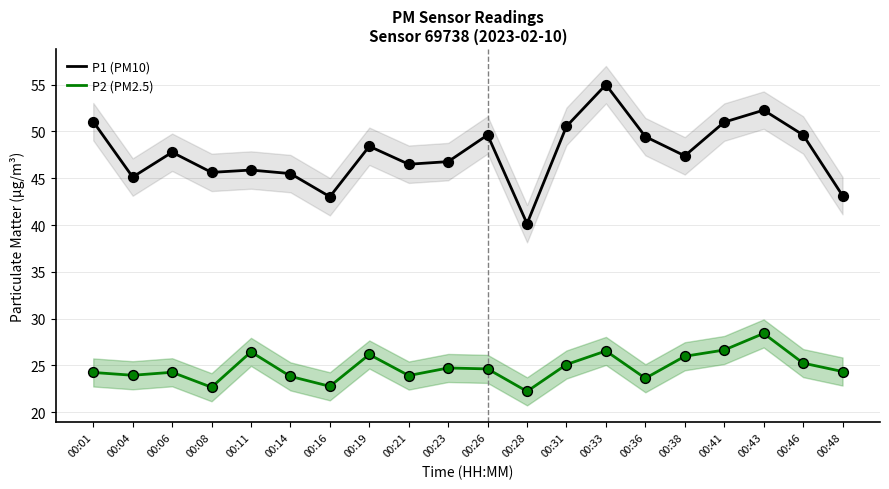

What is the total value across all series at 00:19?

74.6